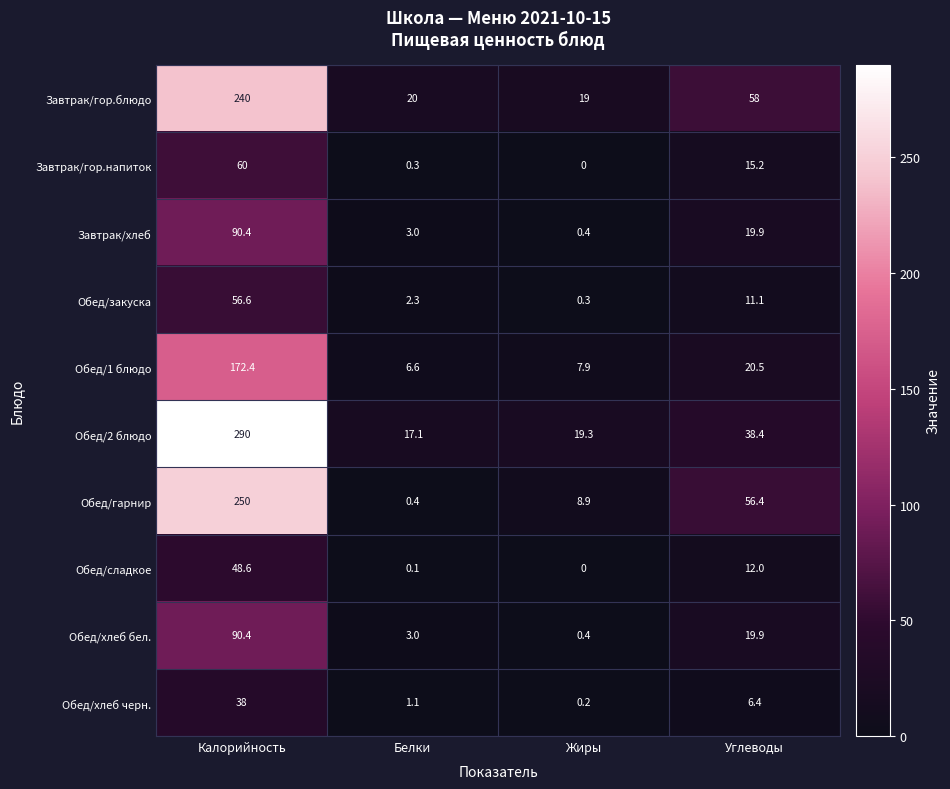

At which label is Обед/гарнир closest to 125?

Углеводы